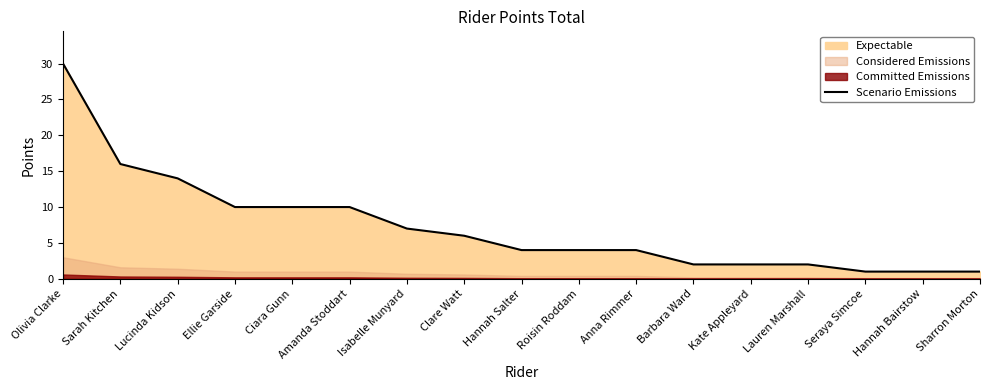

At which label does Scenario Emissions reach its peak?

Olivia Clarke